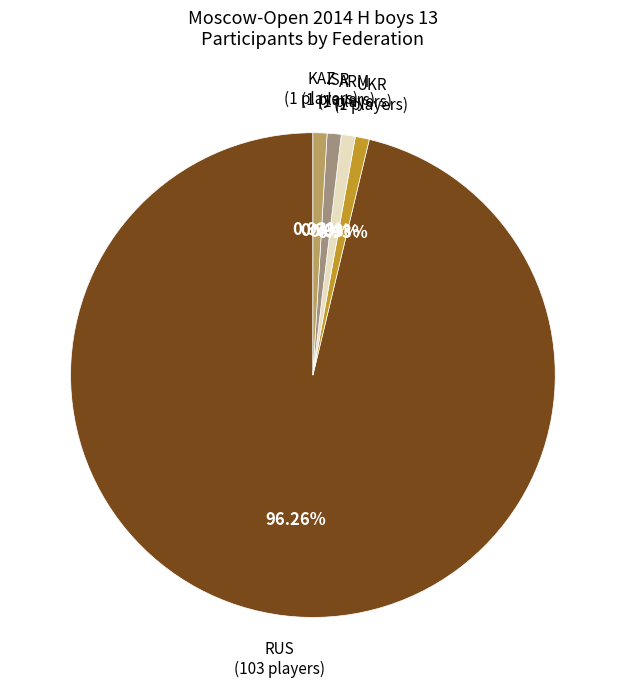

How many slices are in this pie chart?

5